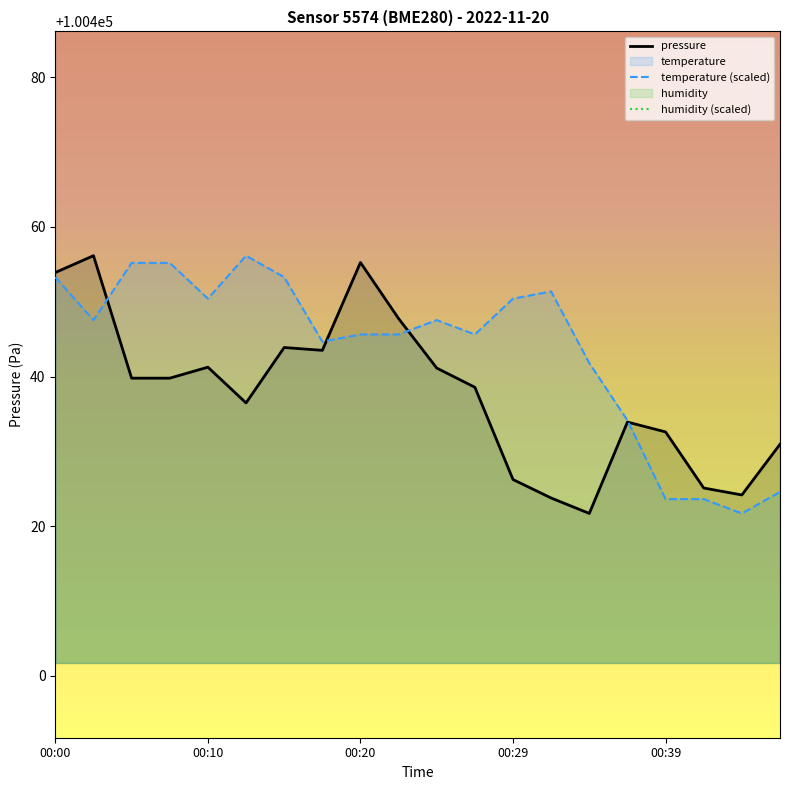

Where is pressure nearest to the value 100438?

11